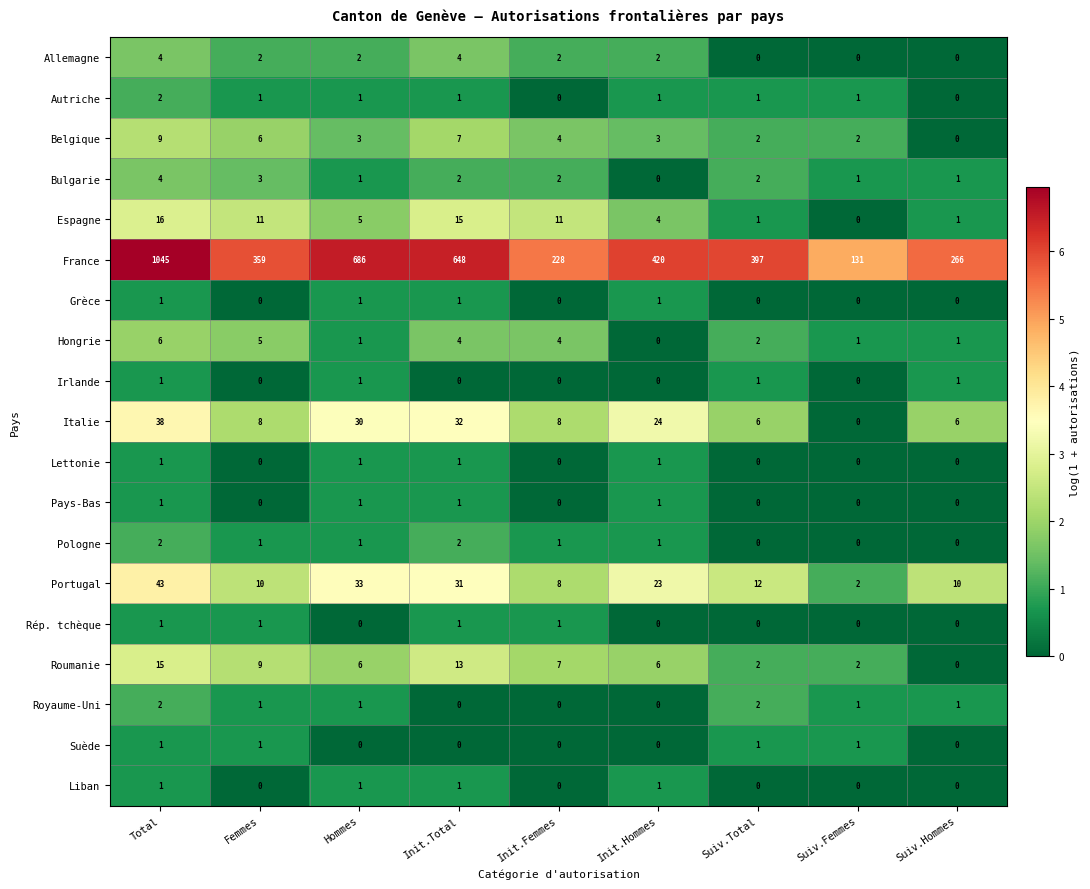

Which label corresponds to the largest value in the chart?

Total